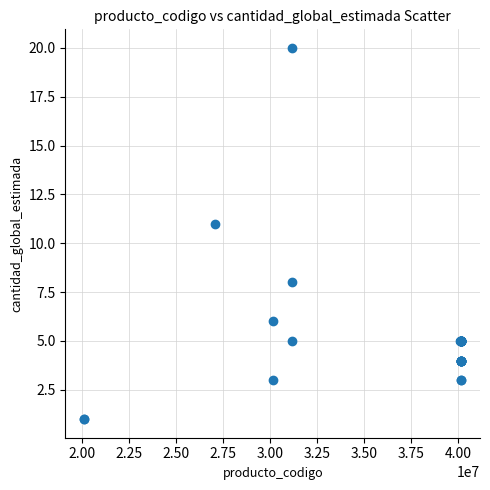

What Y value in the scatter plot is closest to 10?

11